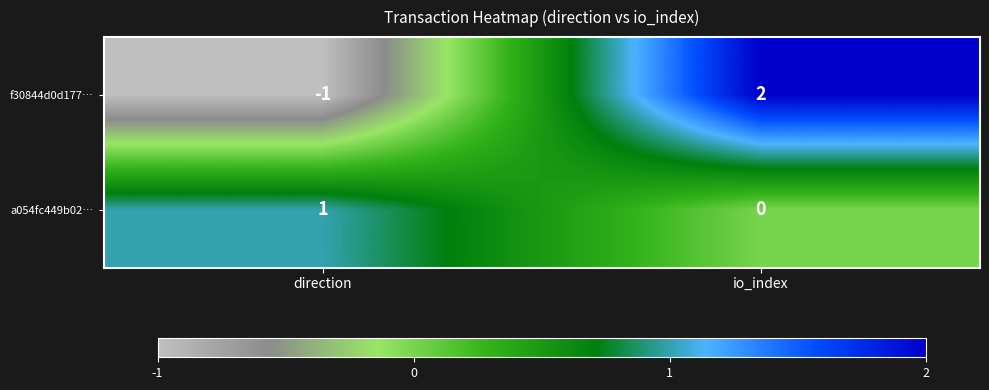

Count the number of categories in the chart.

2